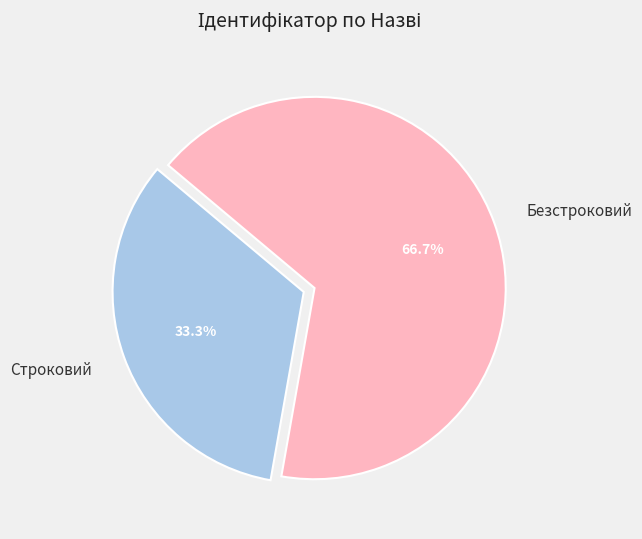

The Безстроковий slice represents 74% of the pie. True or false?

False